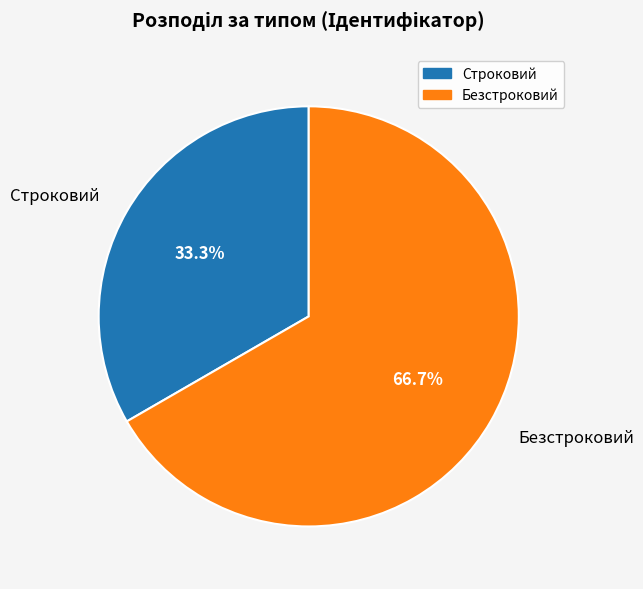

What is the ratio of the value at Строковий to the value at Безстроковий?

0.5